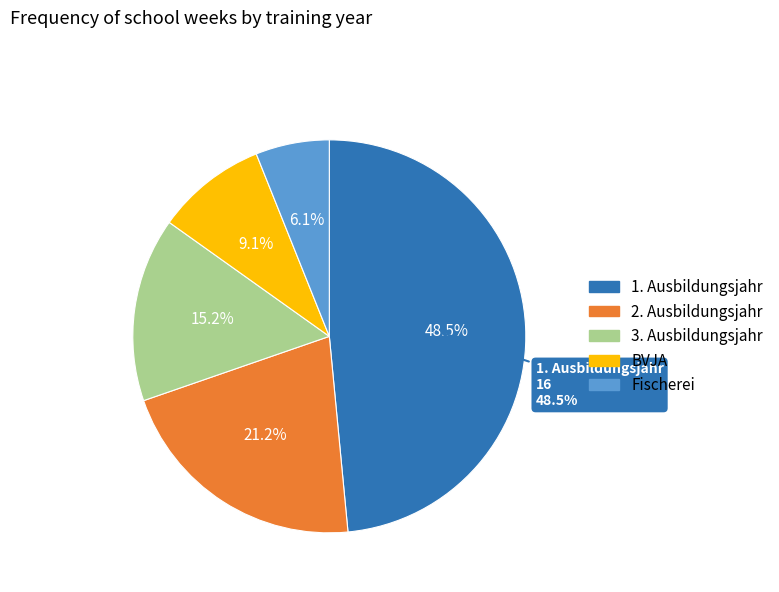

What is the largest slice in the pie chart?

1. Ausbildungsjahr